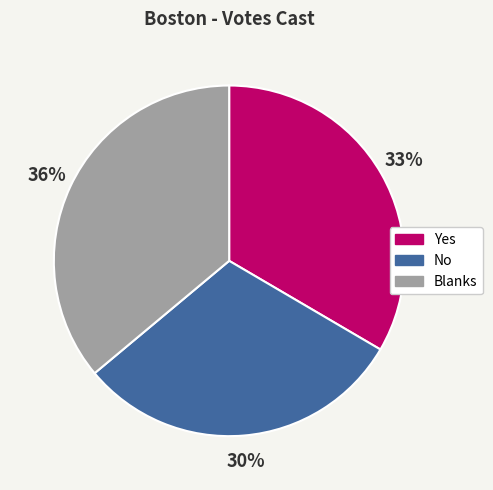

To the nearest percent, what is the combined percentage of No and Blanks?

67%